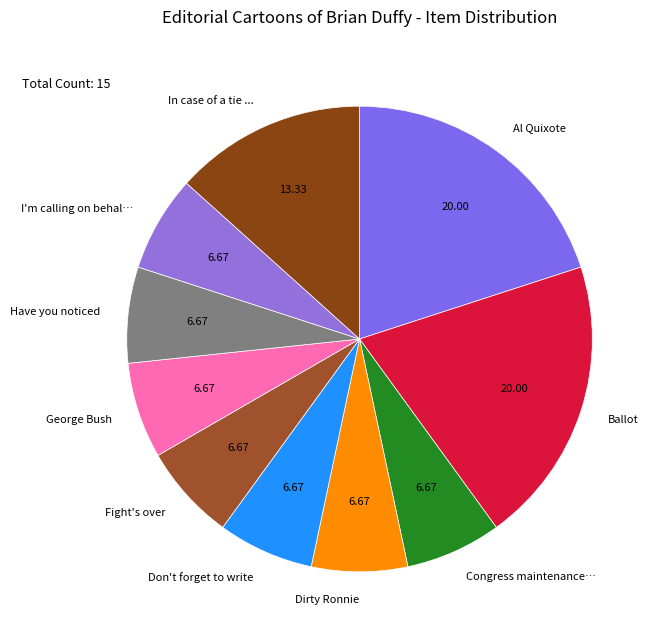

Approximately how many times larger is the value at Ballot compared to George Bush?

3.0